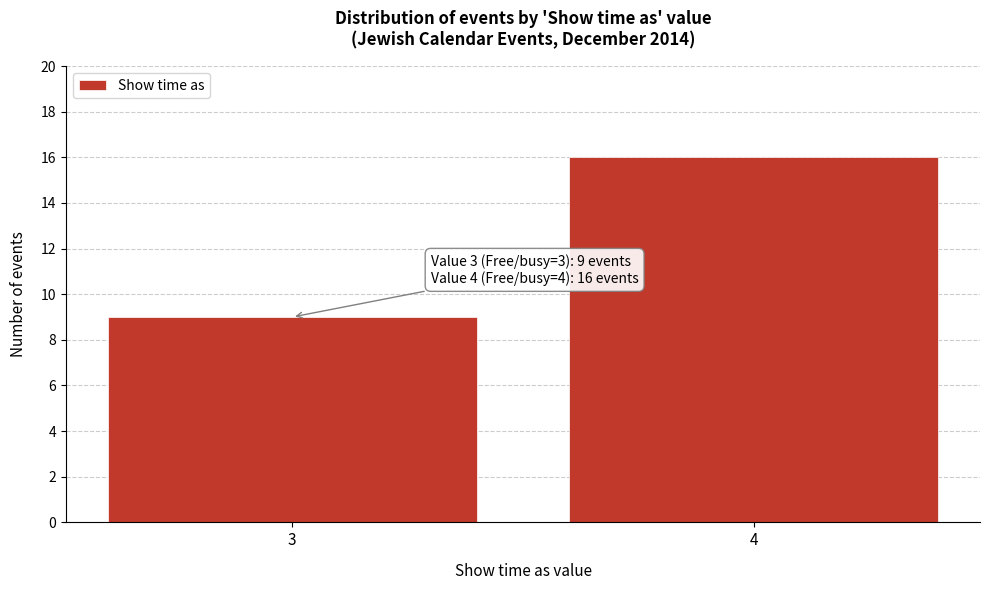

Reading left to right, transcribe all the data shown in this chart.

9	16